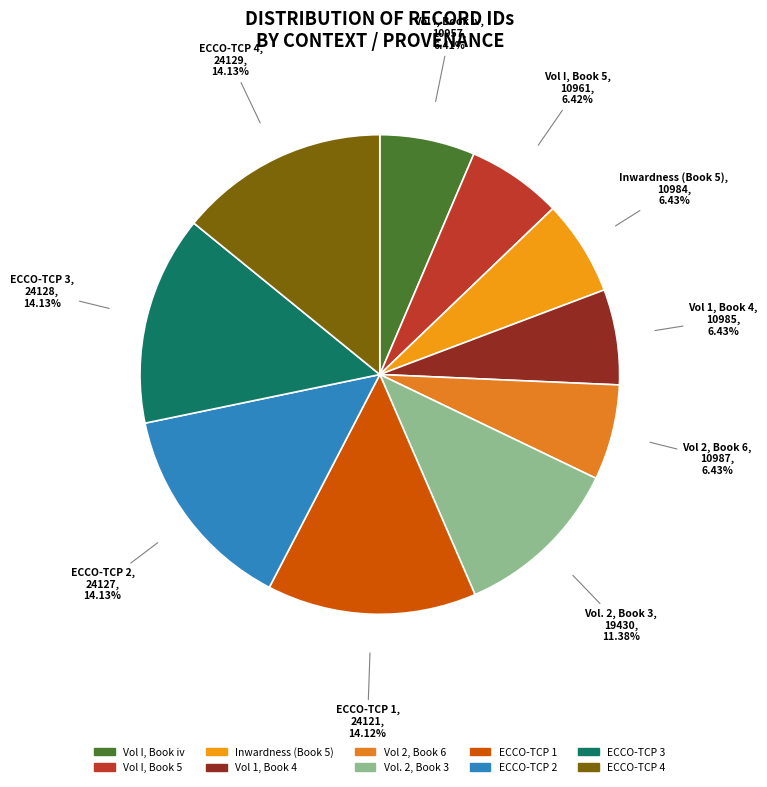

What percentage is the ECCO-TCP 4 slice, to the nearest percent?

14%